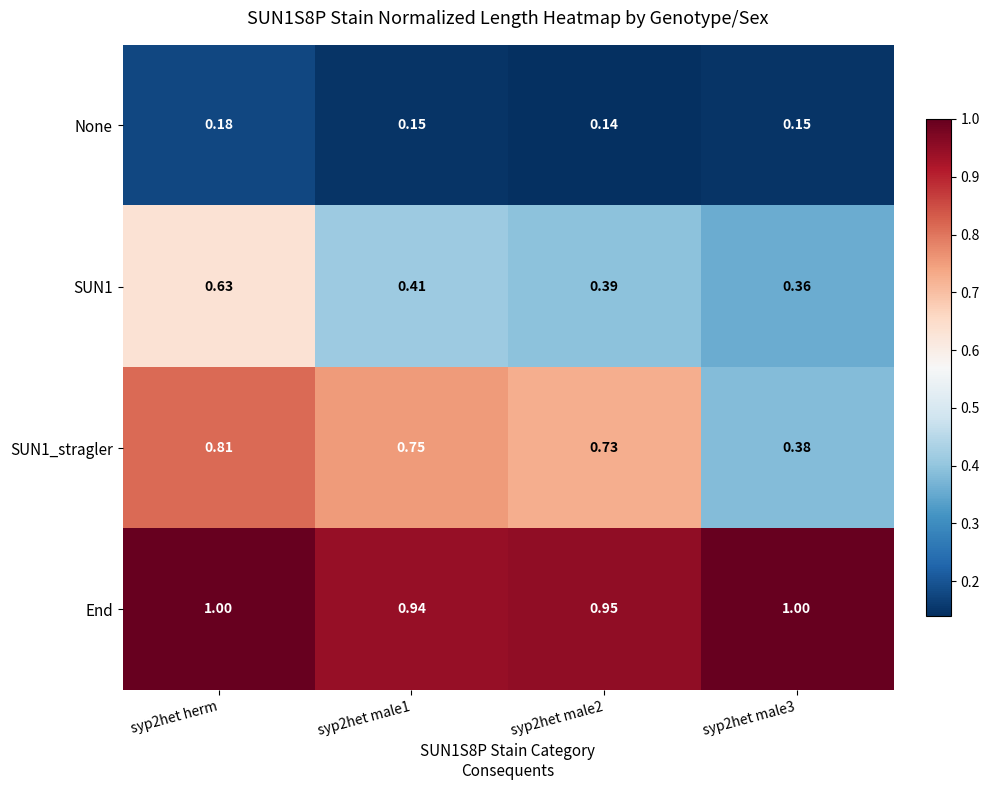

Is the value of SUN1 at syp2het herm greater than the value of None at syp2het male2?

Yes